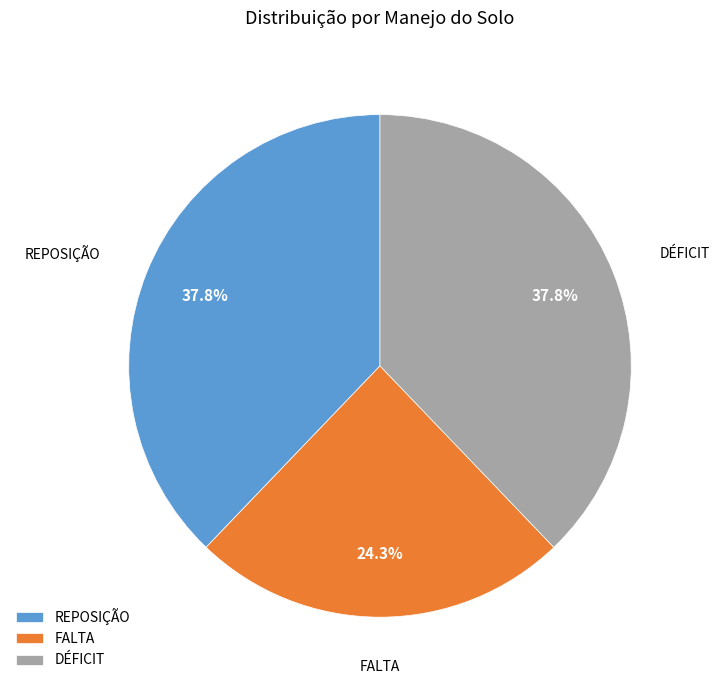

Is there a majority slice in this chart?

No